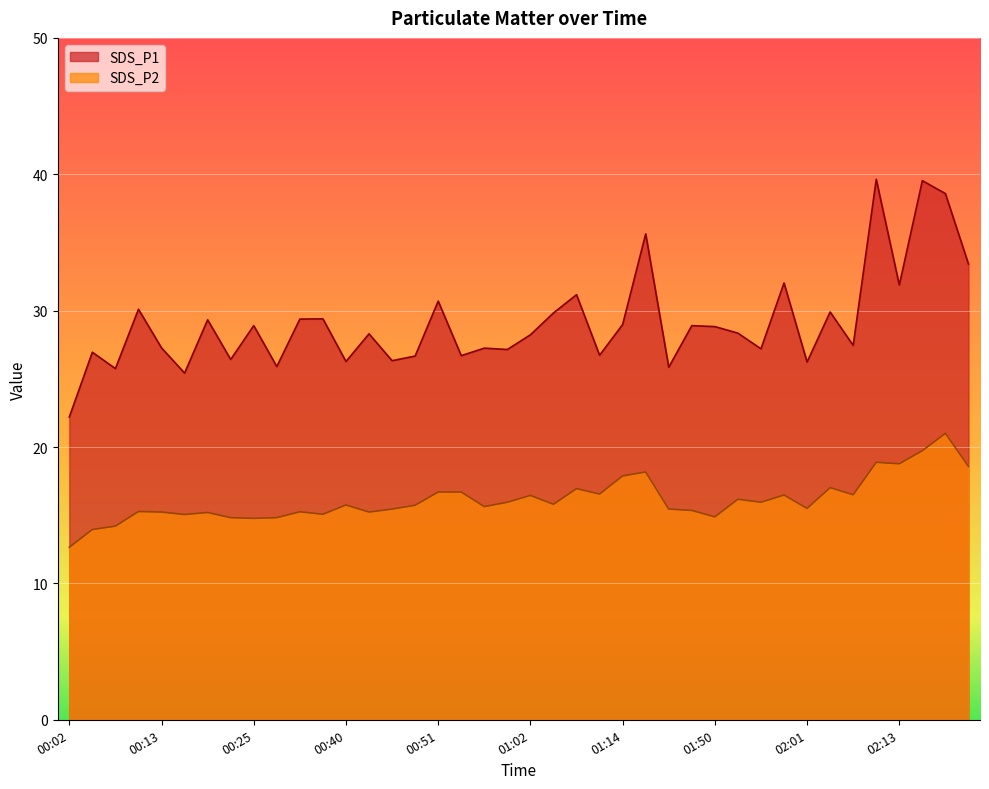

What value does the SDS_P2 series have at 02:21?

19.7